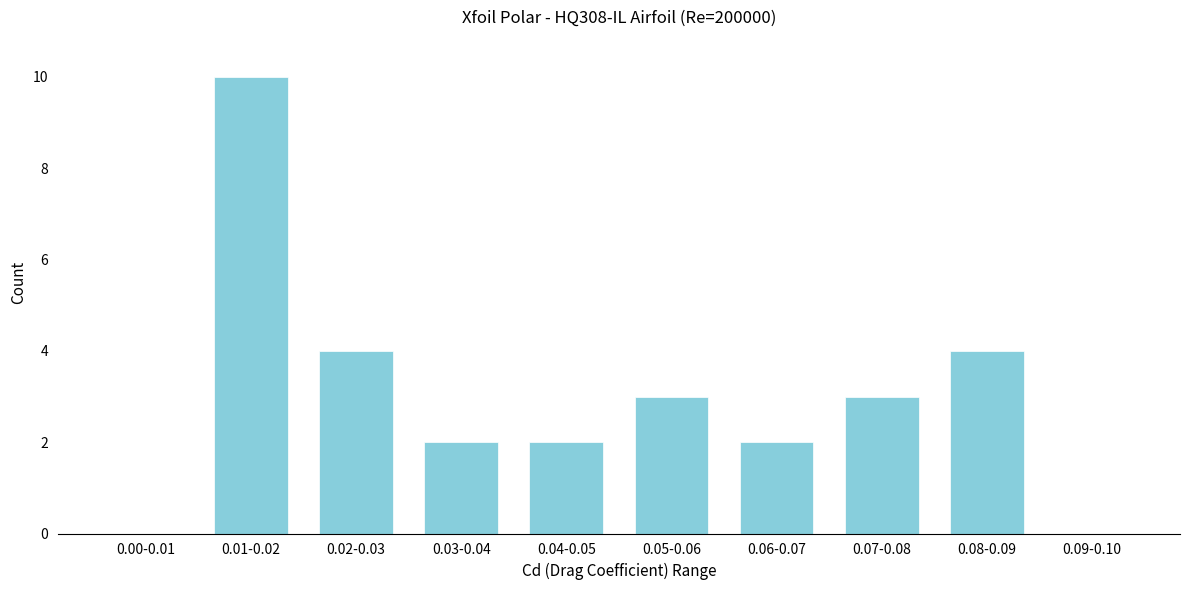

Reading right to left, transcribe all the data shown in this chart.

0.09-0.10=0	0.08-0.09=4	0.07-0.08=3	0.06-0.07=2	0.05-0.06=3	0.04-0.05=2	0.03-0.04=2	0.02-0.03=4	0.01-0.02=10	0.00-0.01=0